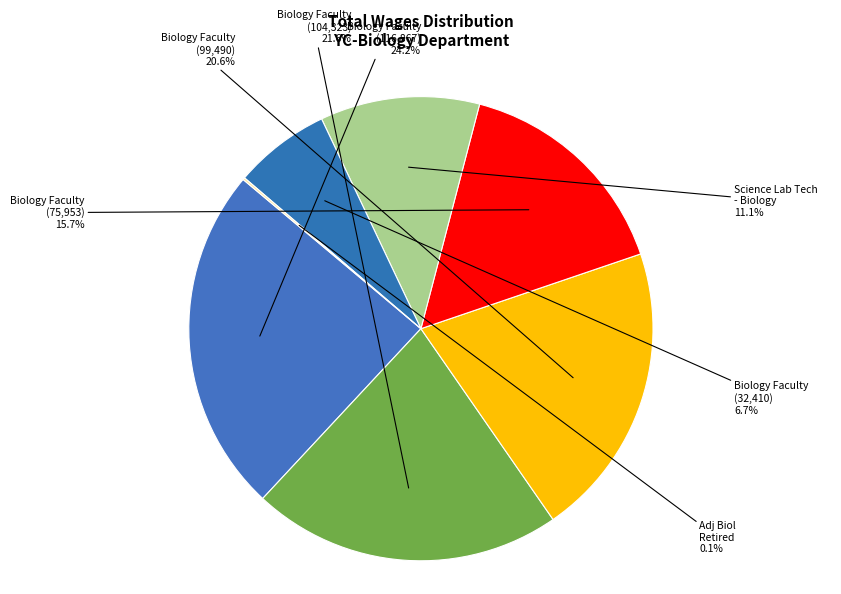

What percentage is NOT represented by Biology Faculty (104,323)?

78.4%